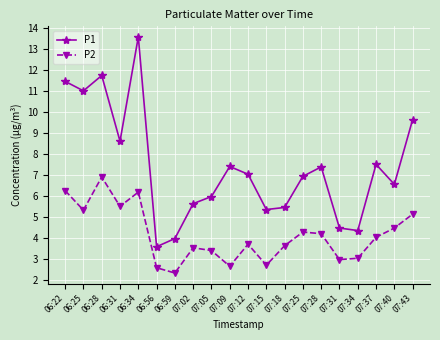

Which series has the largest range (max minus min)?

P1